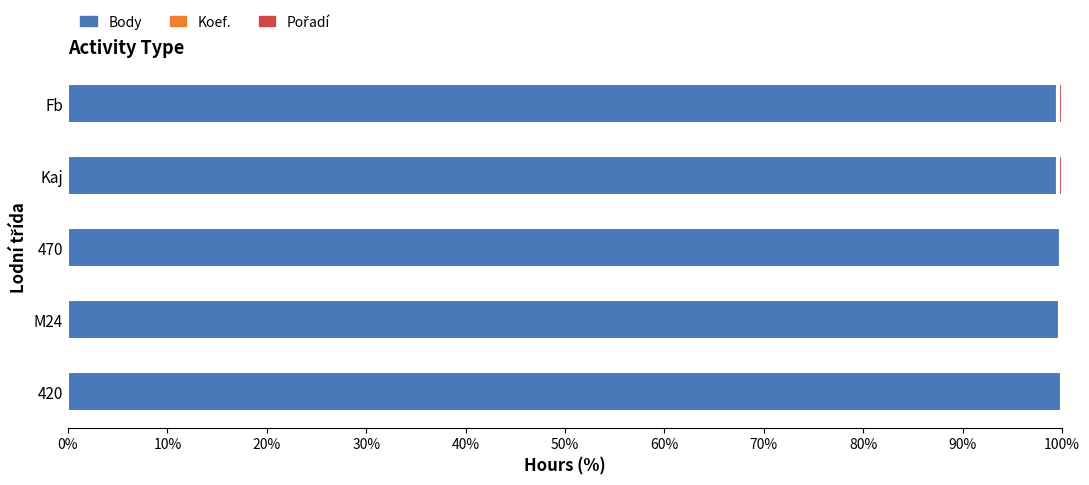

The Body series shows 99.8 at 470. True or false?

True